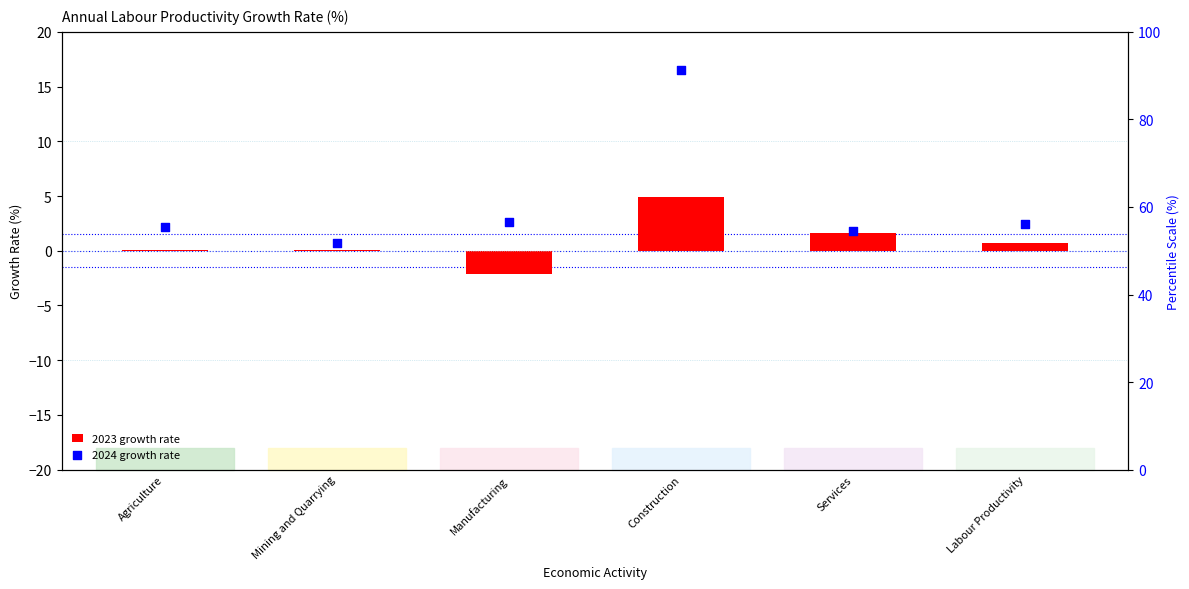

Which series contains the lowest Y value?

2023 growth rate